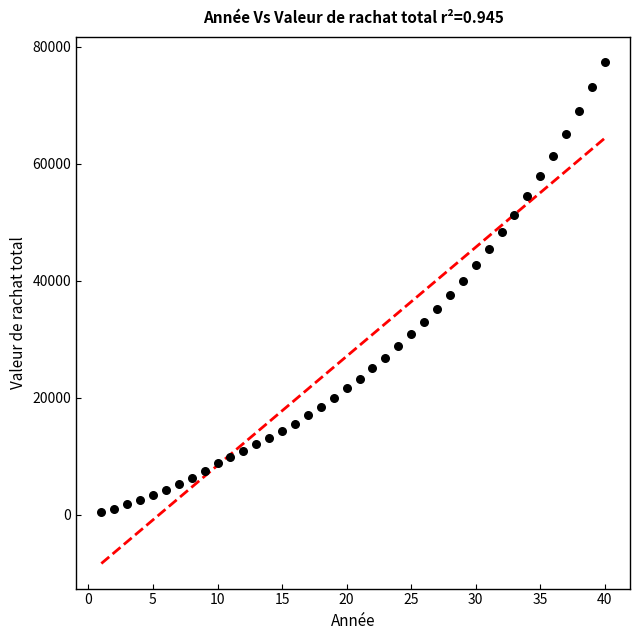

What is the range of X values (max minus min)?

39